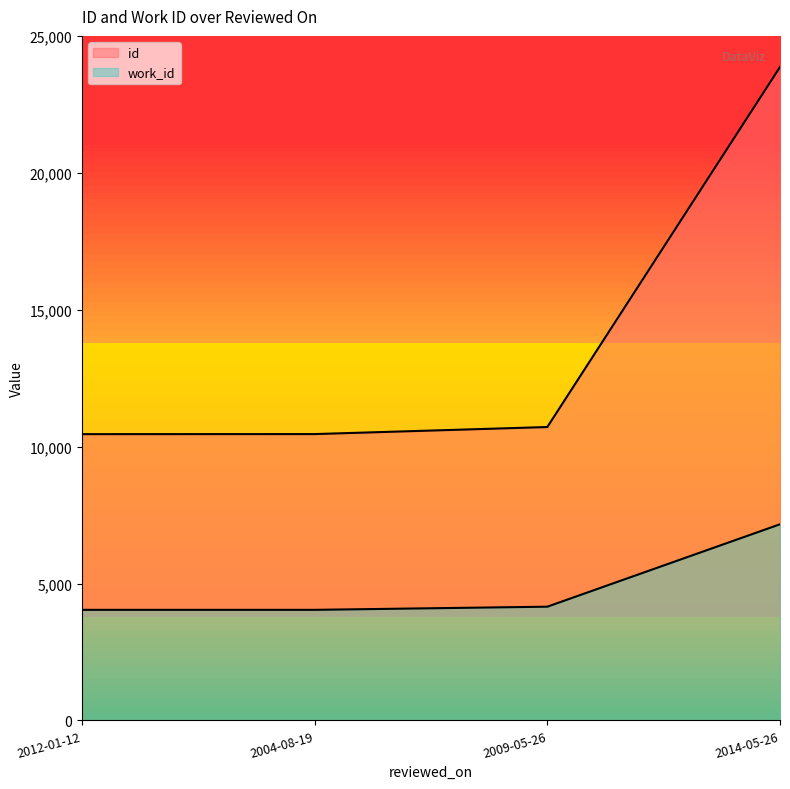

Does the chart display data point markers on the line(s)?

No